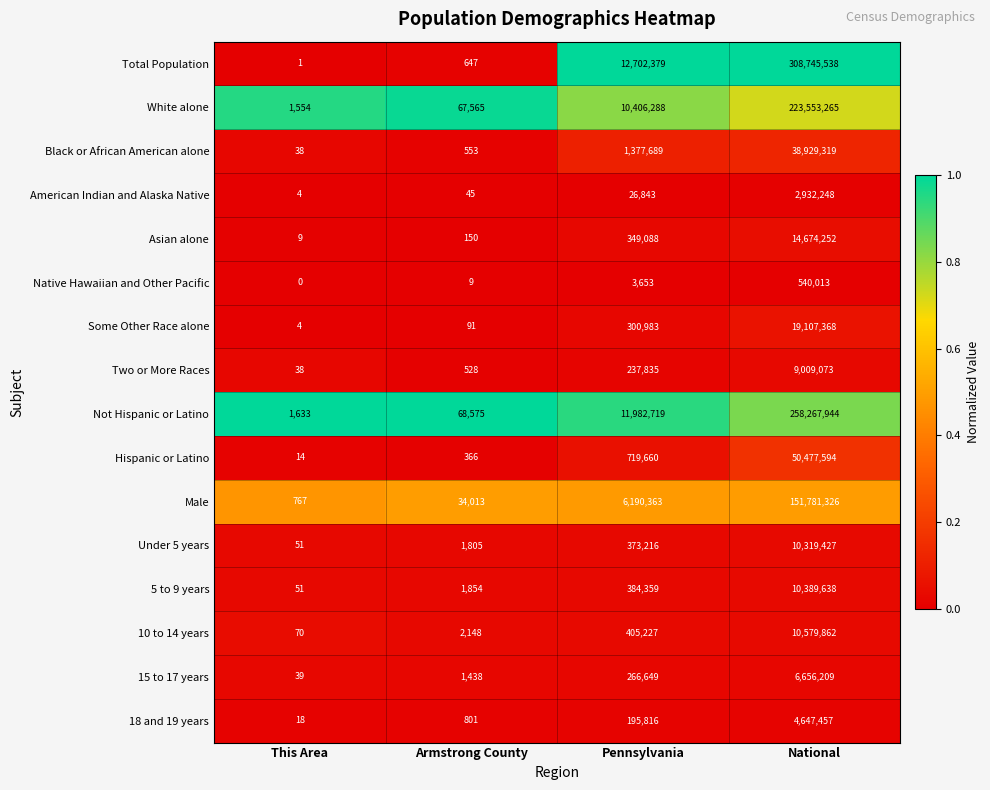

Is the value of Black or African American alone at Armstrong County greater than the value of Asian alone at National?

No